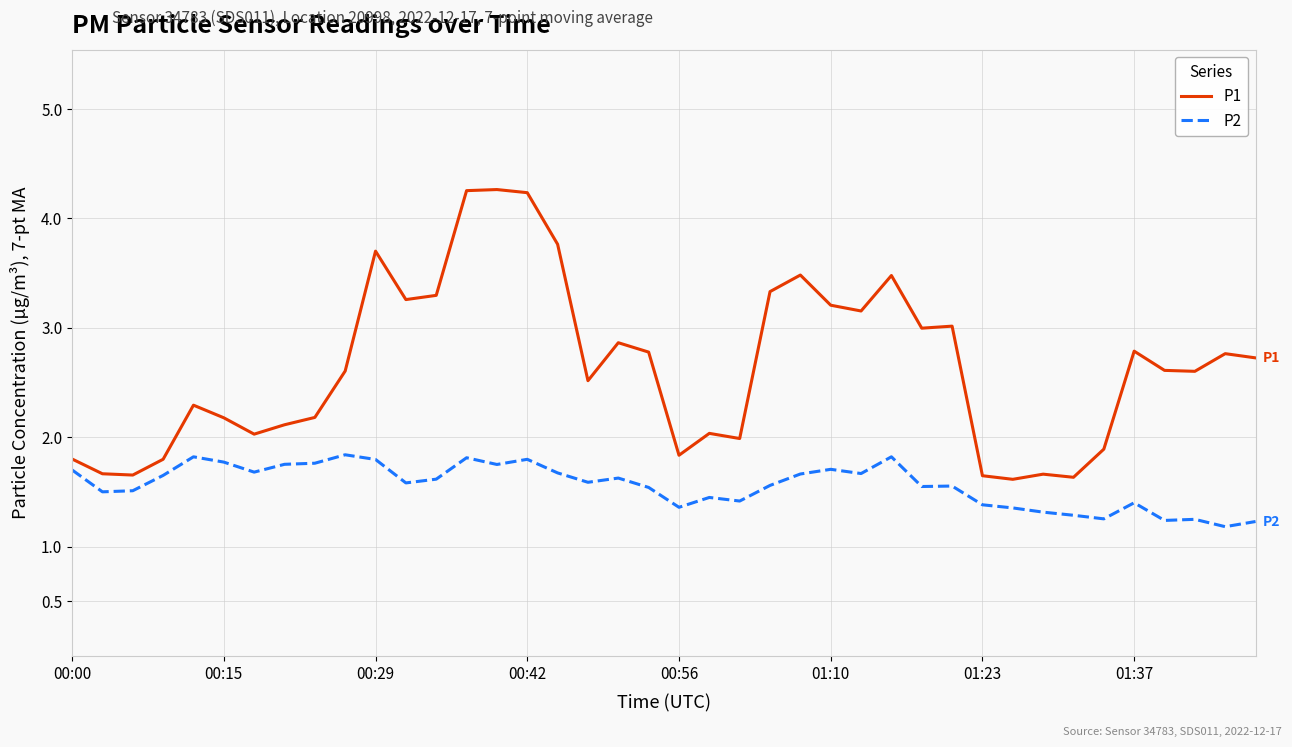

Which series has the widest spread of values?

P1